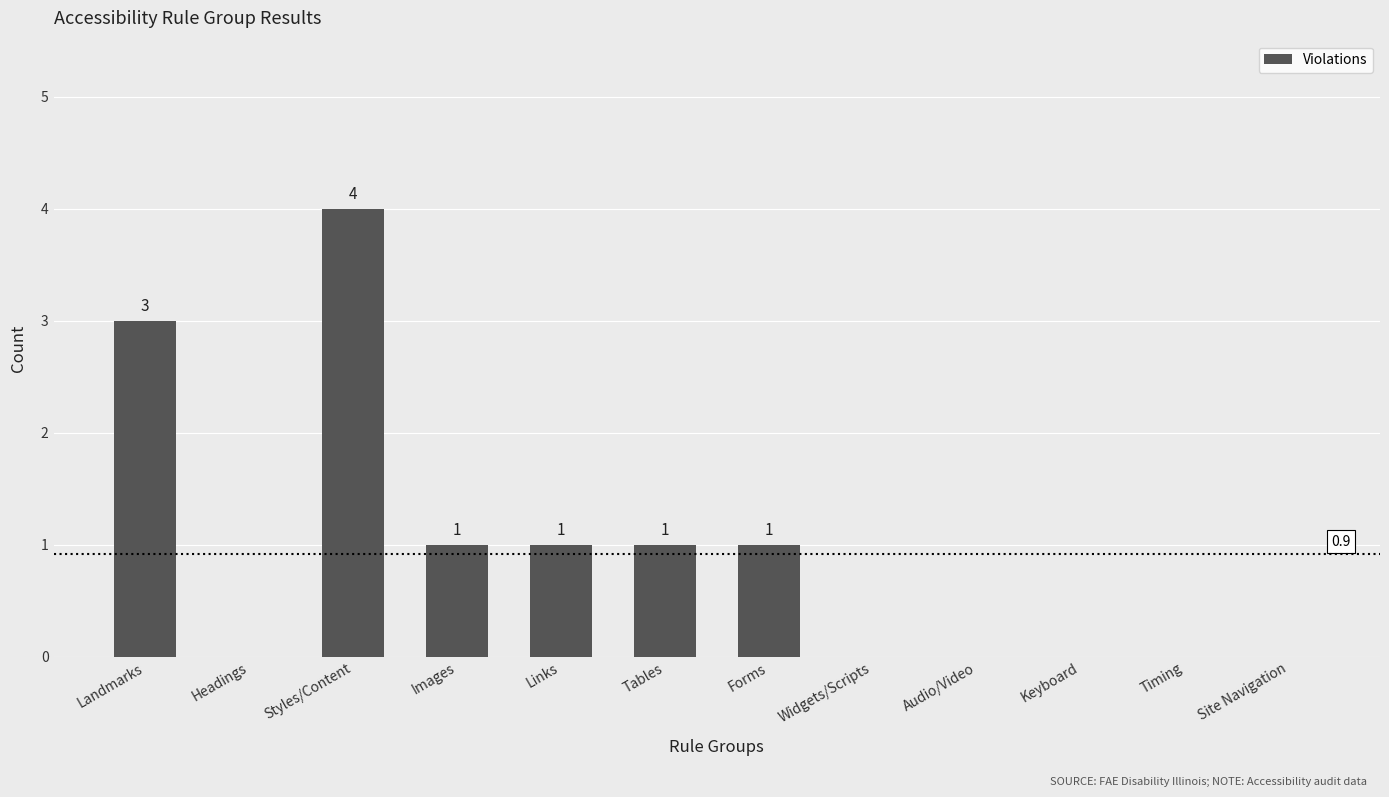

Reading right to left, transcribe all the data shown in this chart.

Site Navigation=0	Timing=0	Keyboard=0	Audio/Video=0	Widgets/Scripts=0	Forms=1	Tables=1	Links=1	Images=1	Styles/Content=4	Headings=0	Landmarks=3